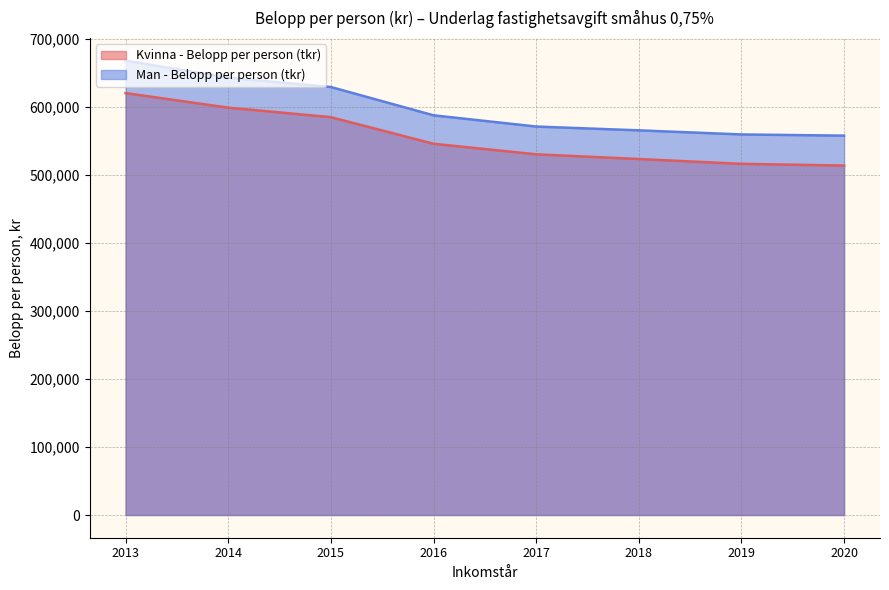

Where does the Kvinna - Belopp per person (tkr) series first go above 545814?

2013